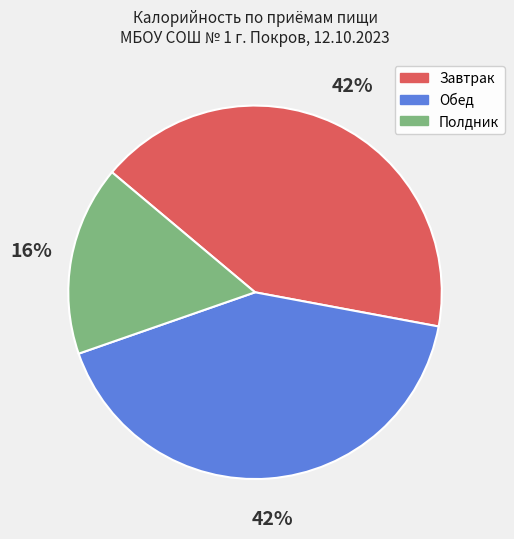

Count the number of slices in the pie.

3